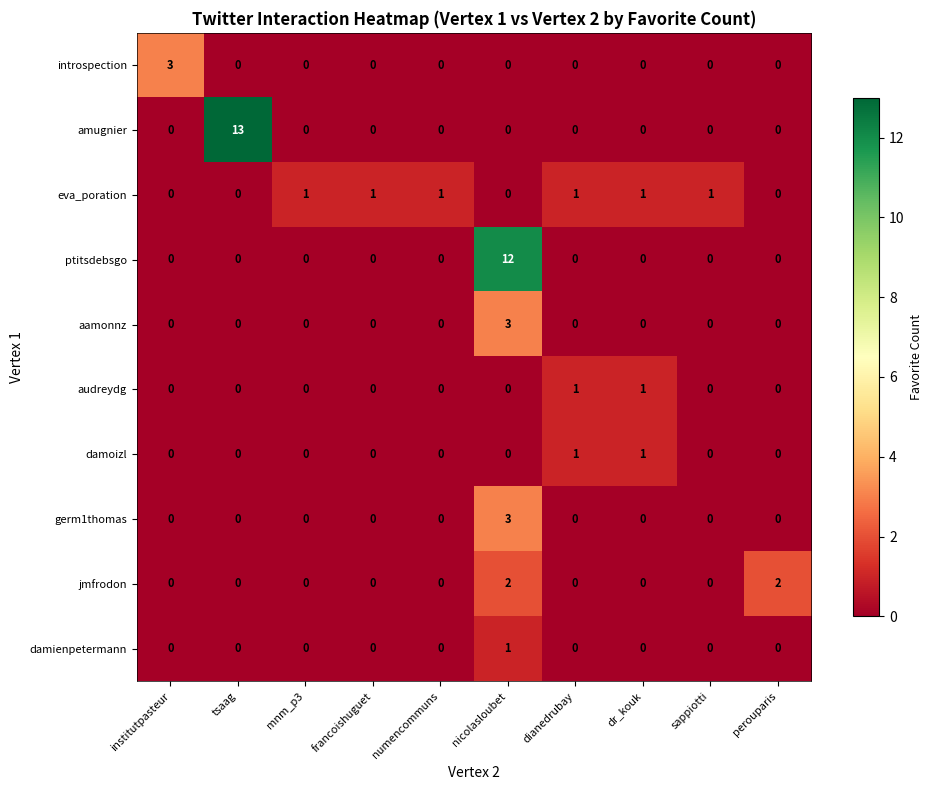

Between institutpasteur and numencommuns, which series saw the biggest shift?

introspection